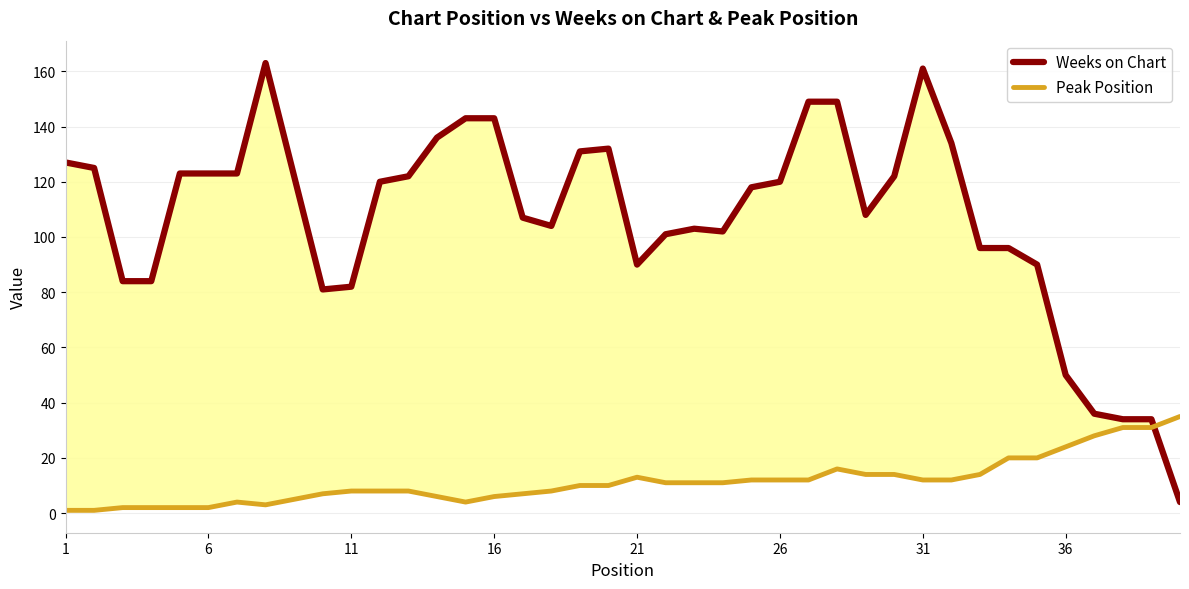

What is the sum of all Weeks on Chart values?

4272